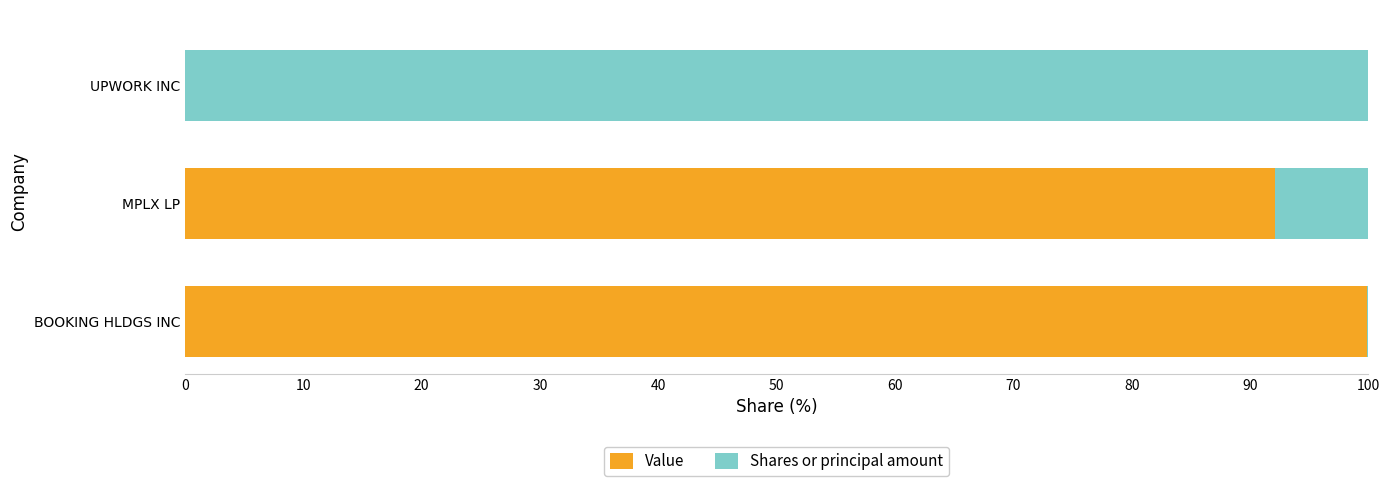

At which label does Value reach its peak?

BOOKING HLDGS INC